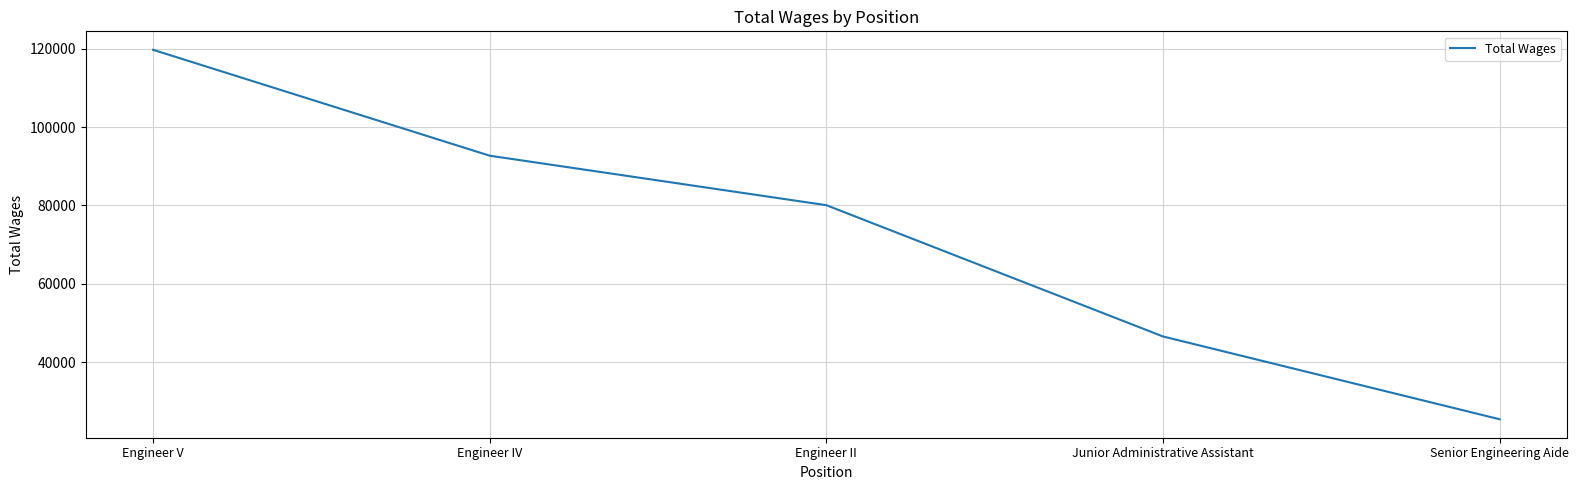

List the labels in order of value, smallest first.

Senior Engineering Aide, Junior Administrative Assistant, Engineer II, Engineer IV, Engineer V